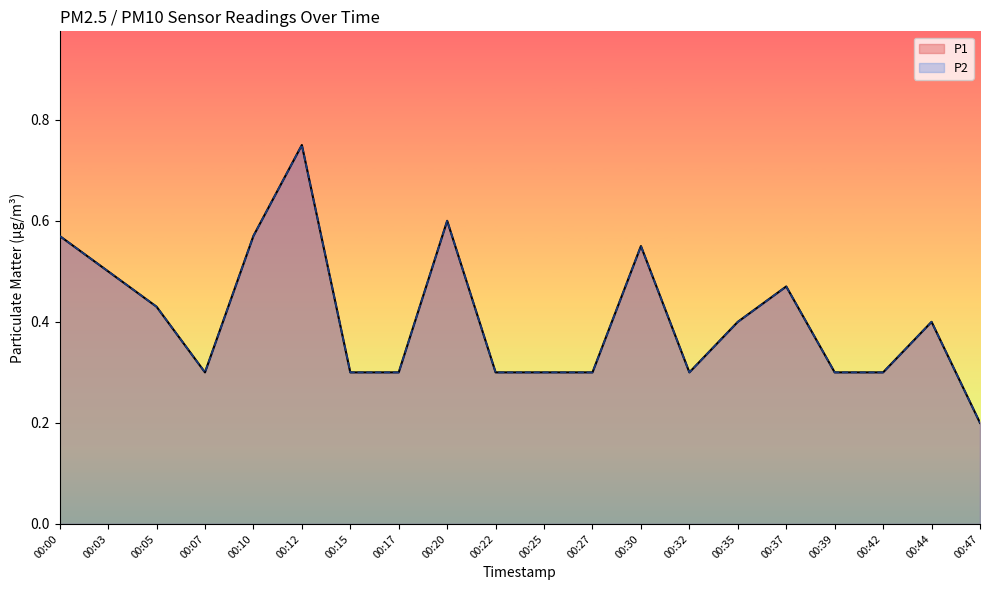

Which series changed the most between 00:05 and 00:42?

P1